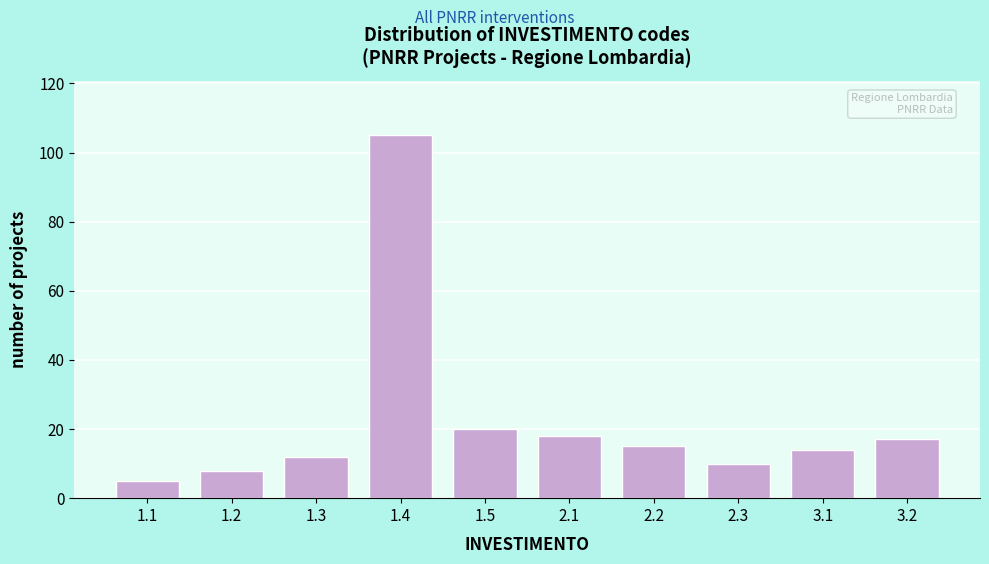

Reading right to left, transcribe all the data shown in this chart.

3.2=17	3.1=14	2.3=10	2.2=15	2.1=18	1.5=20	1.4=105	1.3=12	1.2=8	1.1=5